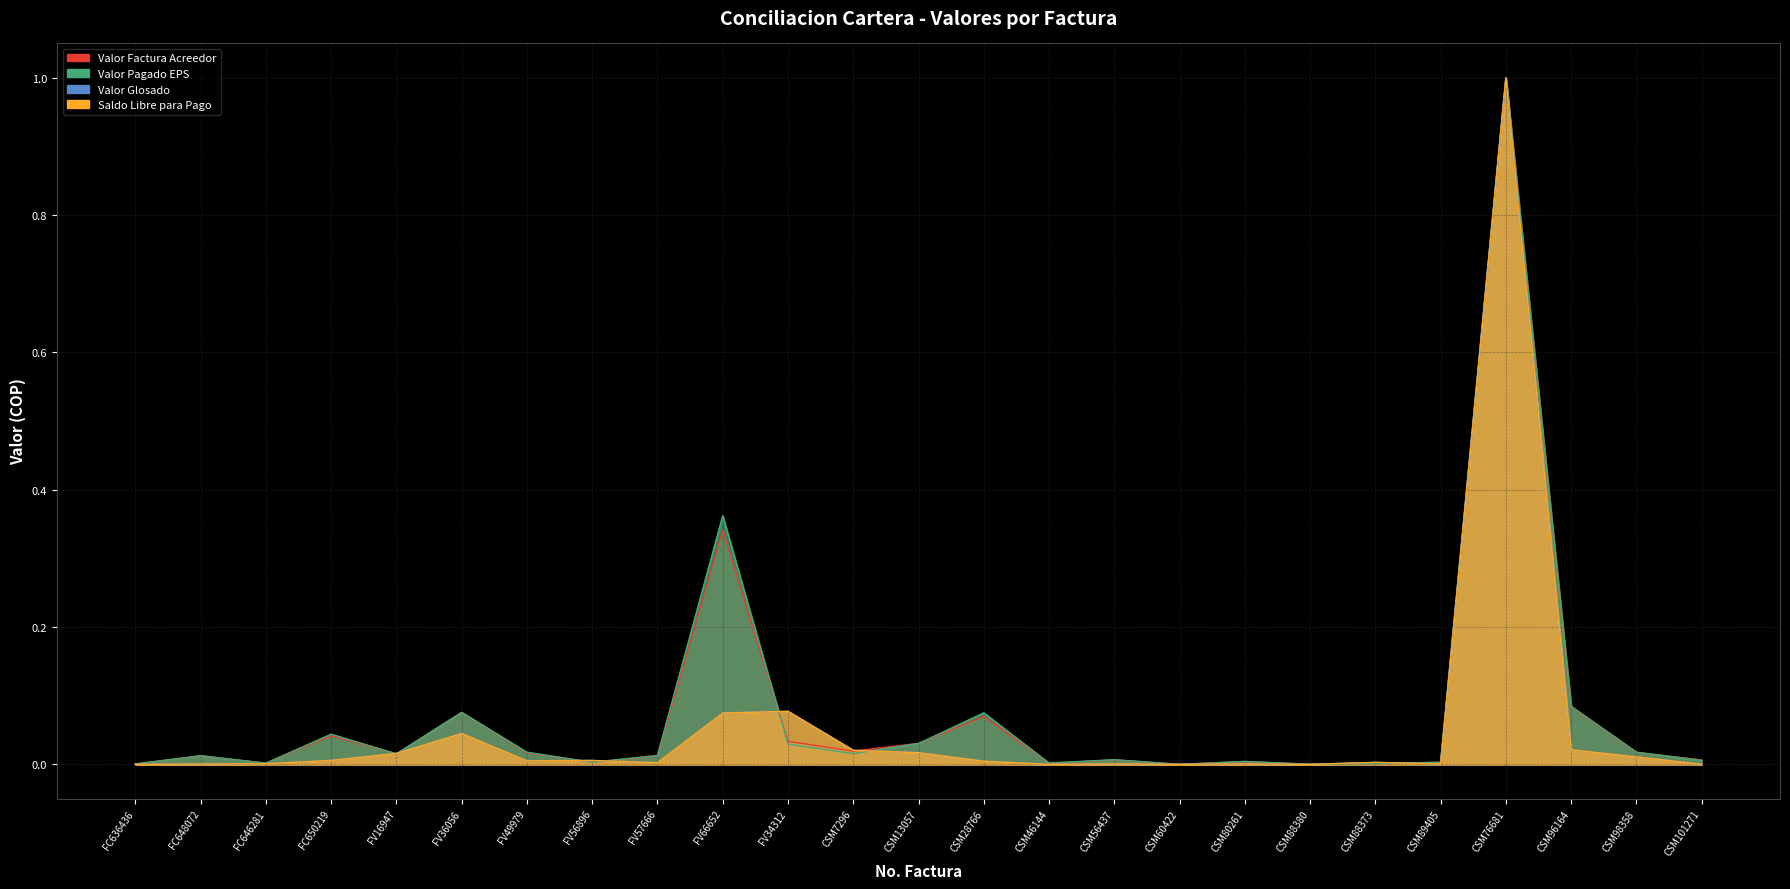

In Saldo Libre para Pago, how many points are higher than both neighbors (excluding endpoints)?

7